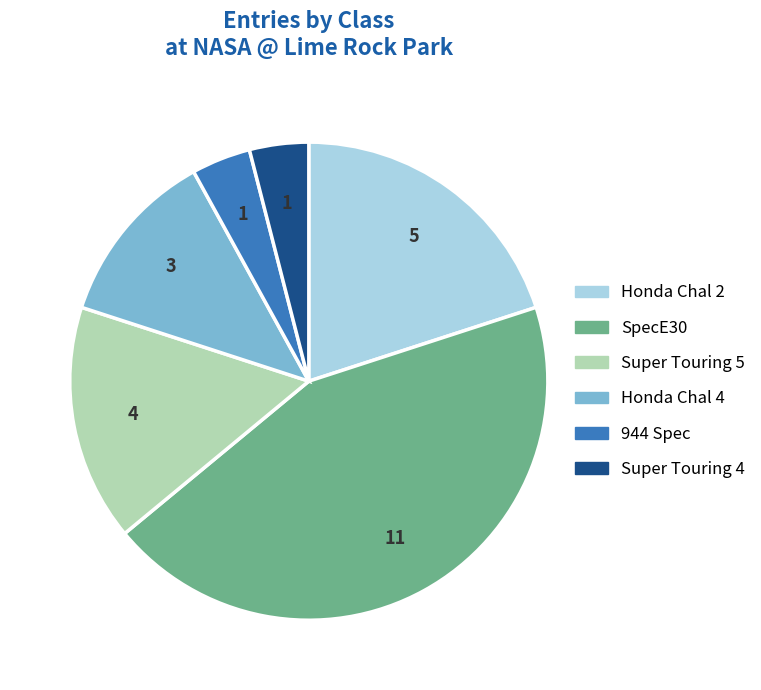

Which slice is the largest?

SpecE30